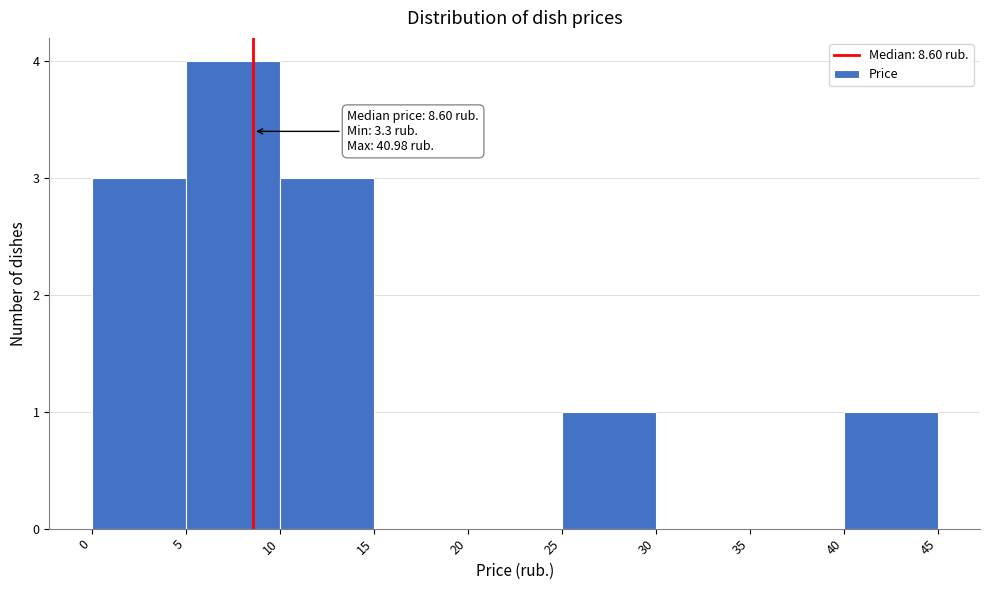

Which range on the x-axis has the tallest bar?

5 to 10